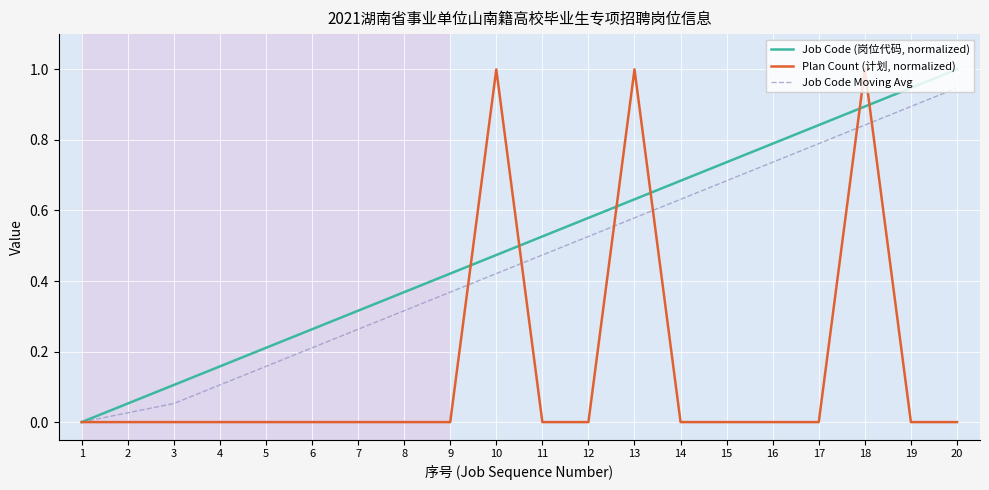

What is the total value across all series at 12?

1.1